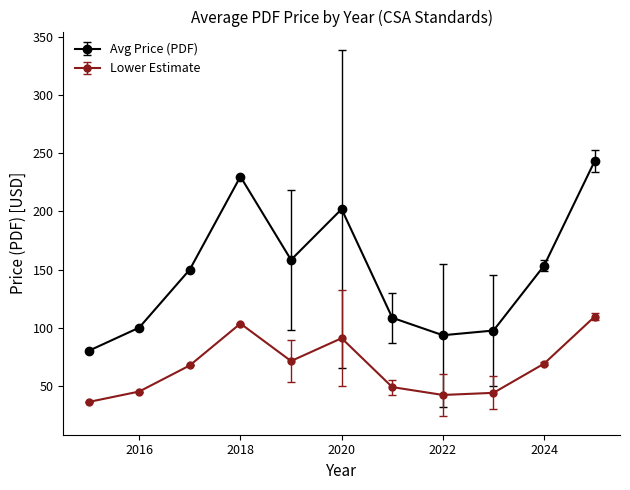

True or false: Lower Estimate has more than 0 interior local peaks.

True